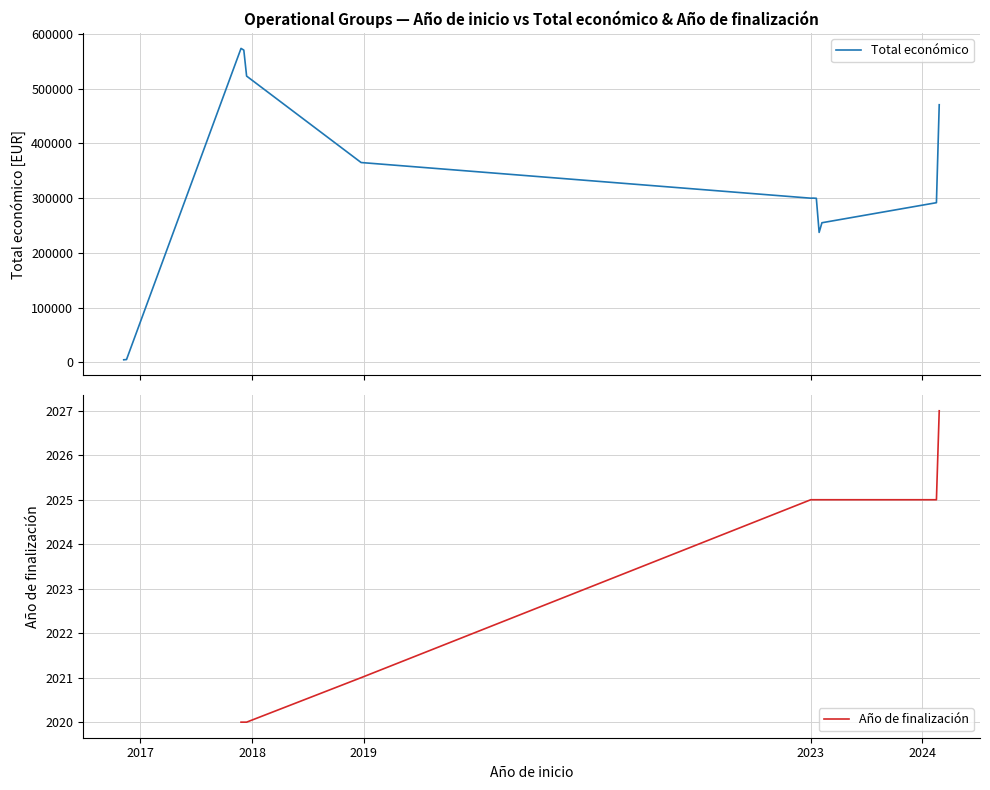

The Año de finalización series shows 3625.7 at 2024. True or false?

False